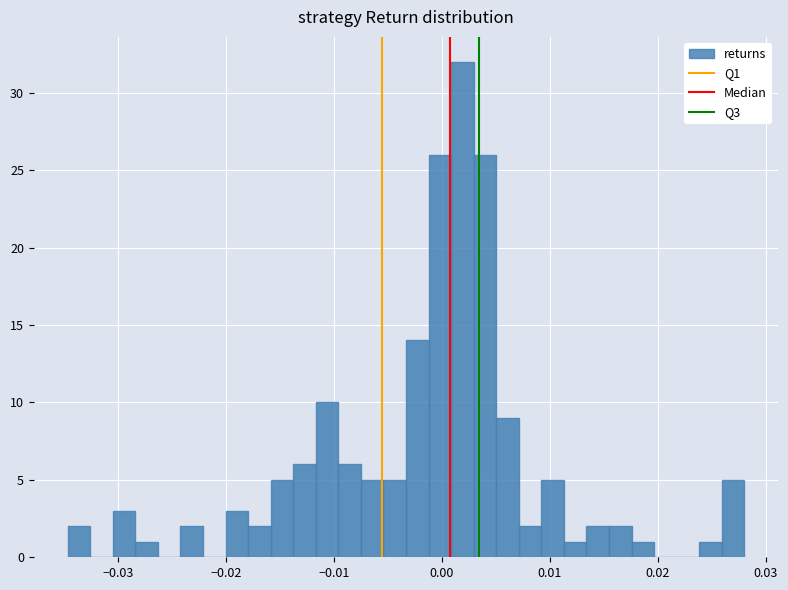

Read against the x-axis, roughly where is the centre of the tallest bar?

0.002